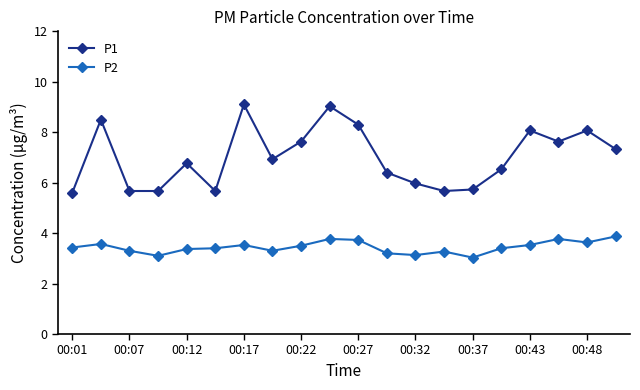

True or false: P2 has more than 1 interior local peaks.

True